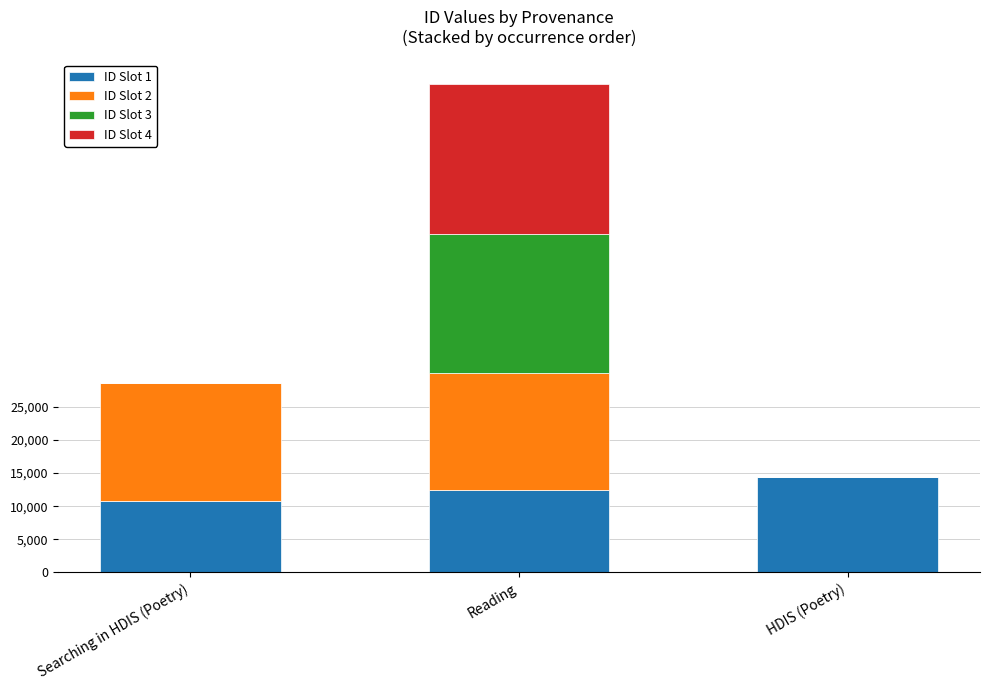

What is the total value across all series at Reading?

73818